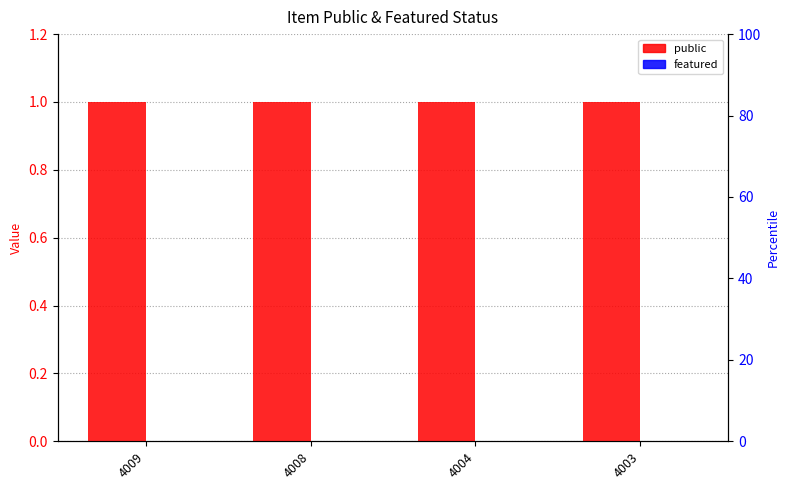

How many distinct data groups are displayed?

2